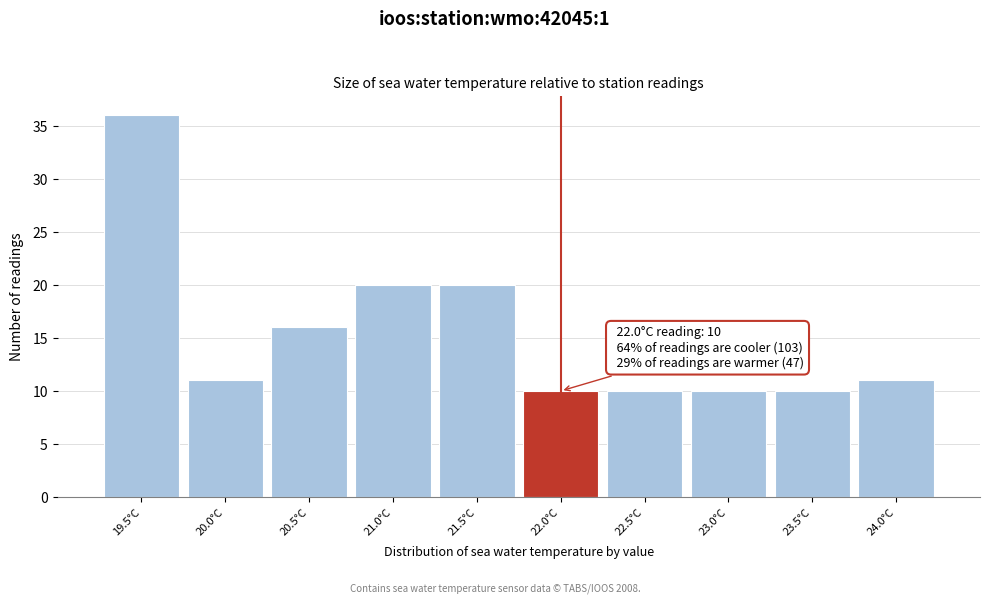

Reading left to right, transcribe all the data shown in this chart.

19.5°C=36	20.0°C=11	20.5°C=16	21.0°C=20	21.5°C=20	22.0°C=10	22.5°C=10	23.0°C=10	23.5°C=10	24.0°C=11